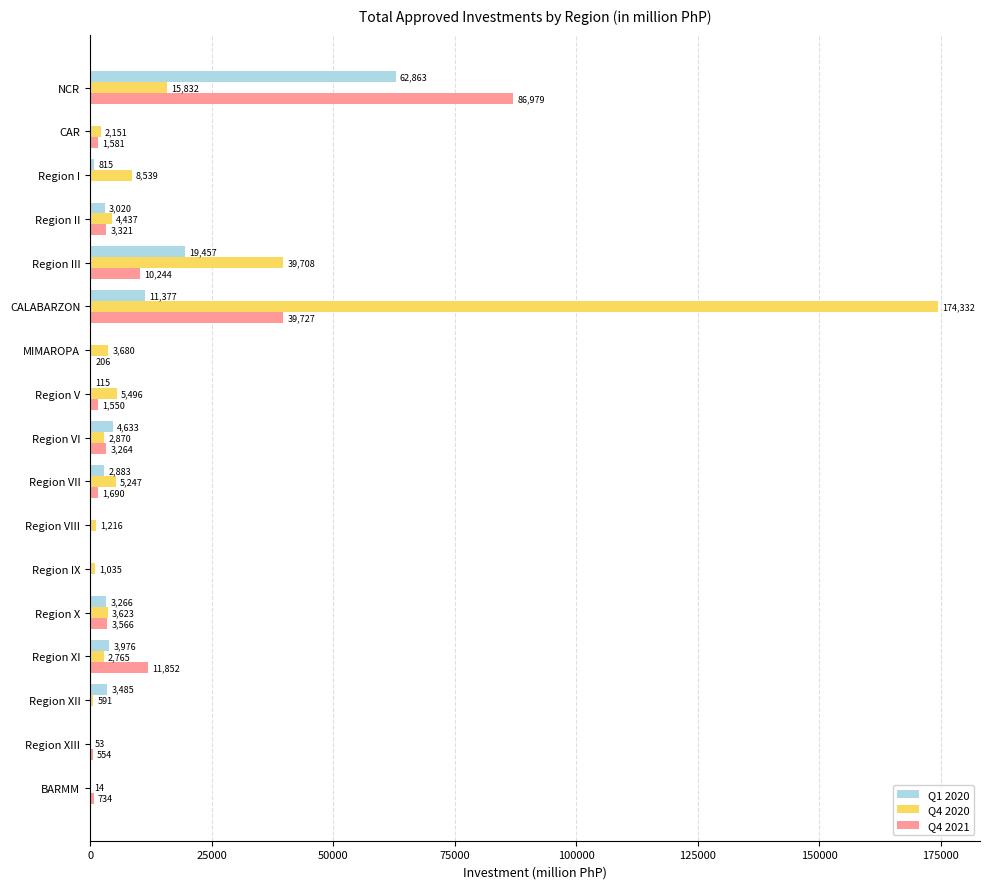

The Q1 2020 series shows 34334.5 at NCR. True or false?

False